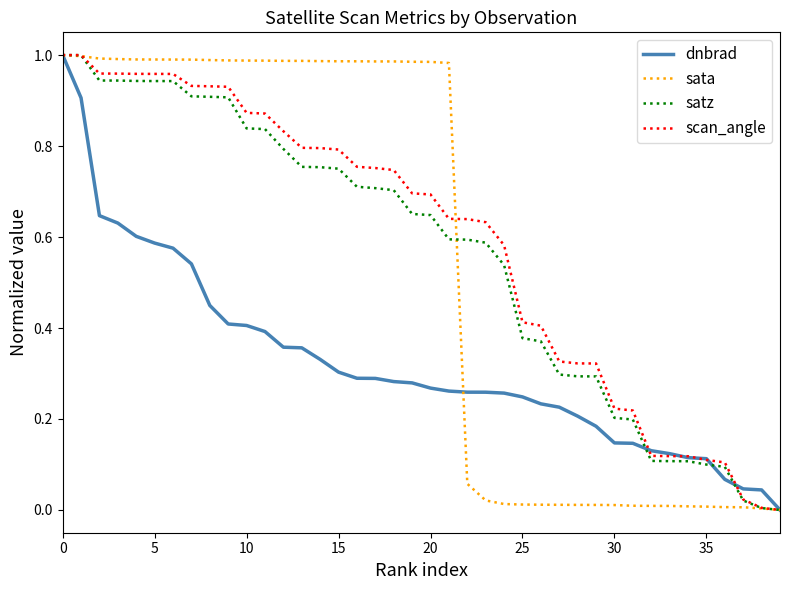

Reading left to right, transcribe all the data shown in this chart.

dnbrad: 1.0	0.9	0.6	0.6	0.6	0.6	0.6	0.5	0.4	0.4	0.4	0.4	0.4	0.4	0.3	0.3	0.3	0.3	0.3	0.3	0.3	0.3	0.3	0.3	0.3	0.2	0.2	0.2	0.2	0.2	0.1	0.1	0.1	0.1	0.1	0.1	0.1	0.0	0.0	0.0
sata: 1.0	1.0	1.0	1.0	1.0	1.0	1.0	1.0	1.0	1.0	1.0	1.0	1.0	1.0	1.0	1.0	1.0	1.0	1.0	1.0	1.0	1.0	0.1	0.0	0.0	0.0	0.0	0.0	0.0	0.0	0.0	0.0	0.0	0.0	0.0	0.0	0.0	0.0	0.0	0.0
satz: 1.0	1.0	0.9	0.9	0.9	0.9	0.9	0.9	0.9	0.9	0.8	0.8	0.8	0.8	0.8	0.8	0.7	0.7	0.7	0.7	0.6	0.6	0.6	0.6	0.5	0.4	0.4	0.3	0.3	0.3	0.2	0.2	0.1	0.1	0.1	0.1	0.1	0.0	0.0	0.0
scan_angle: 1.0	1.0	1.0	1.0	1.0	1.0	1.0	0.9	0.9	0.9	0.9	0.9	0.8	0.8	0.8	0.8	0.8	0.8	0.7	0.7	0.7	0.6	0.6	0.6	0.6	0.4	0.4	0.3	0.3	0.3	0.2	0.2	0.1	0.1	0.1	0.1	0.1	0.0	0.0	0.0